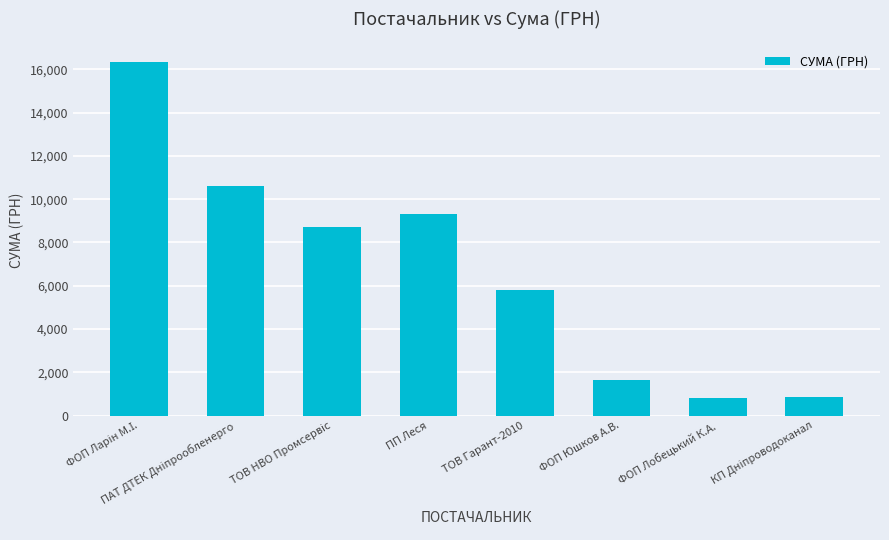

What is the label of the 7th bar from the left?

ФОП Лобецький К.А.